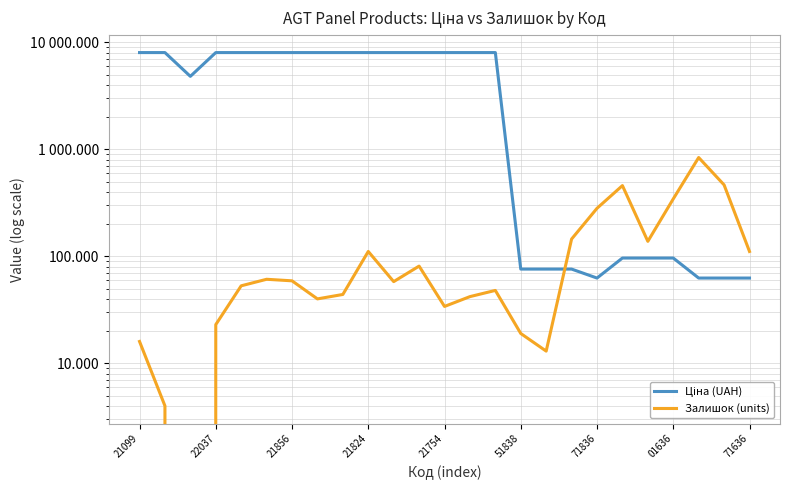

True or false: Ціна (UAH) has more than 0 interior local peaks.

False